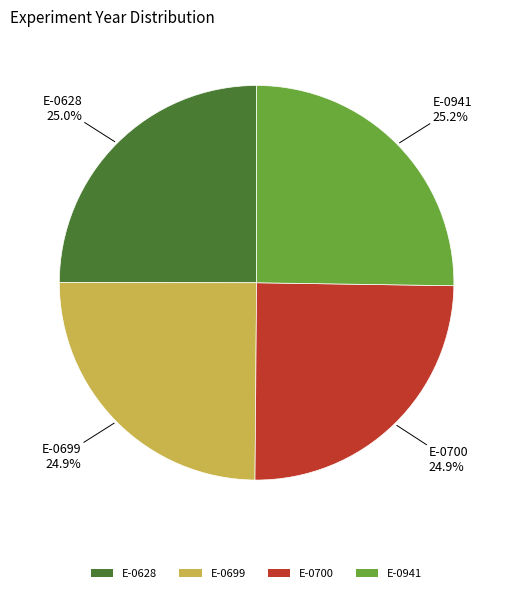

Approximately how many times larger is the value at E-0699 compared to E-0628?

1.0